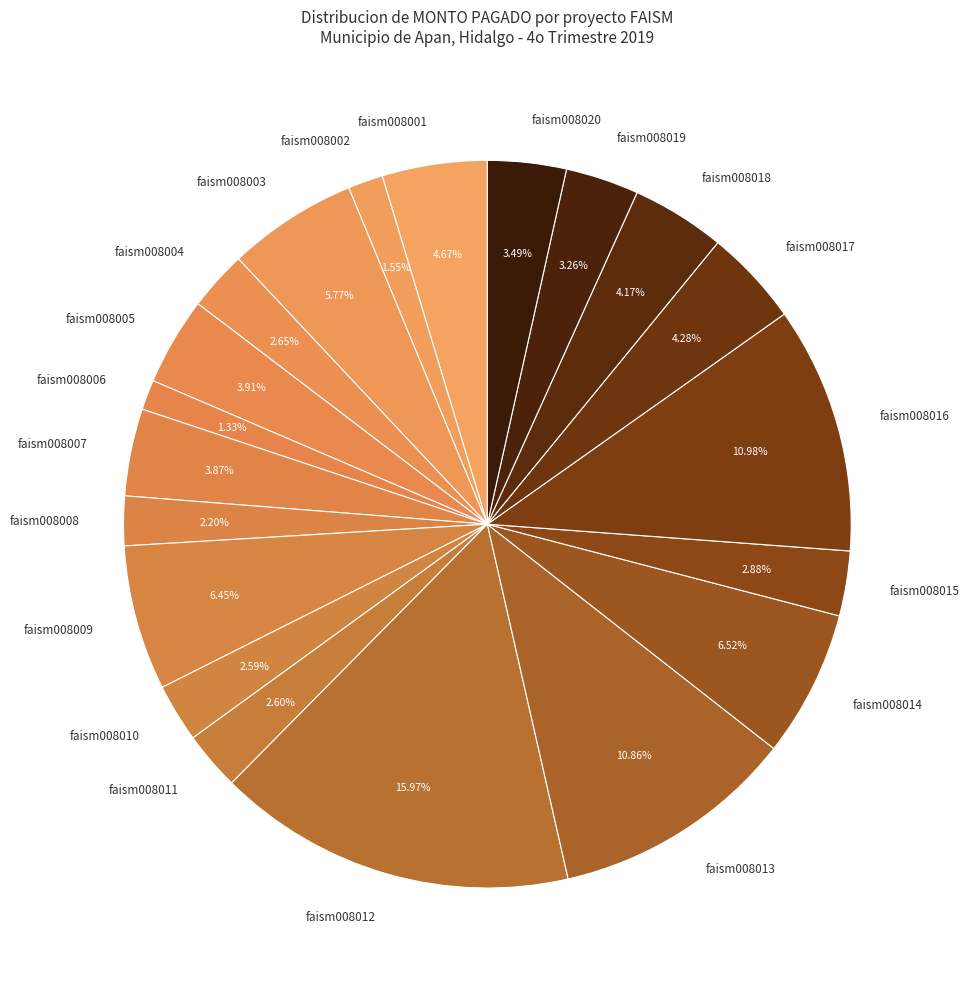

To the nearest percent, what percentage of the pie is faism008001?

5%